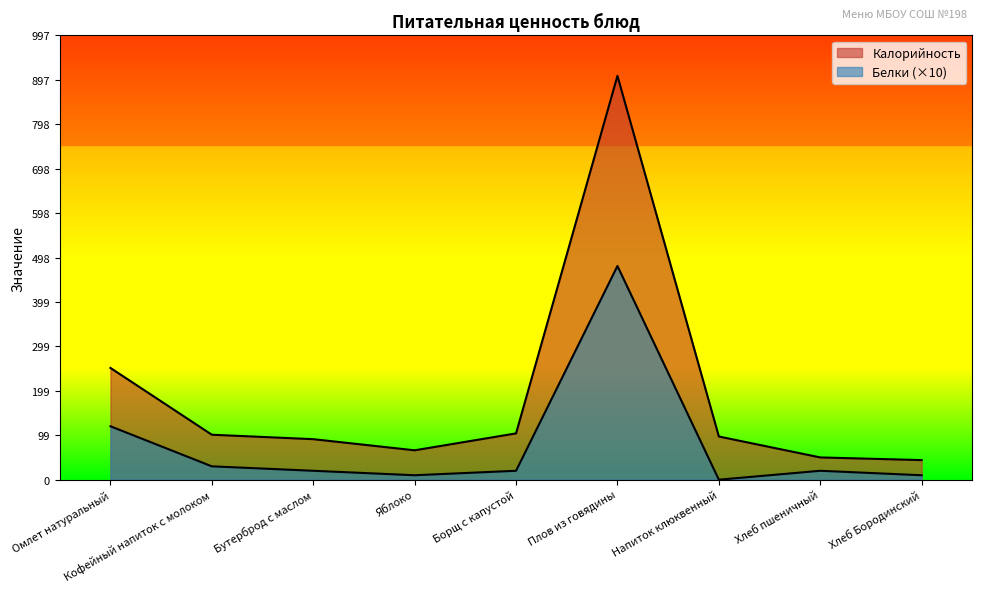

What is the total value across all series at Бутерброд с маслом?

111